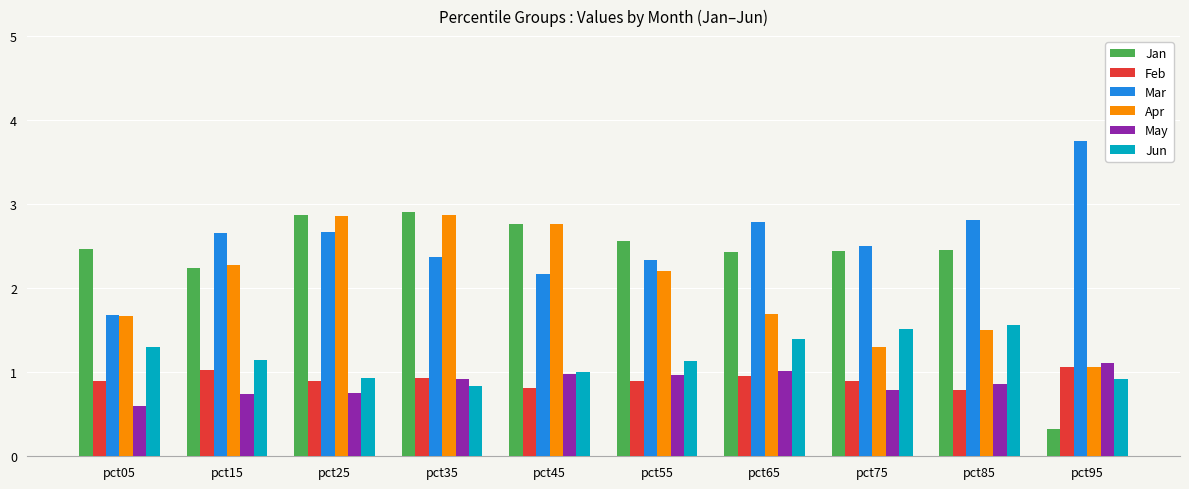

How many data points does each series have?

10